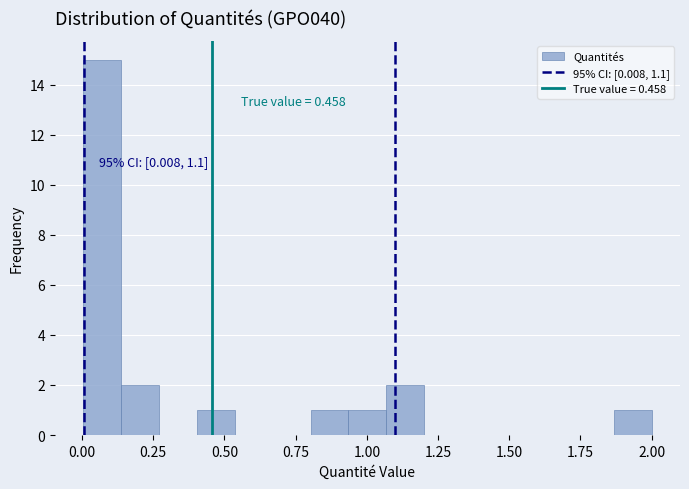

Read against the x-axis, roughly where is the centre of the tallest bar?

0.05